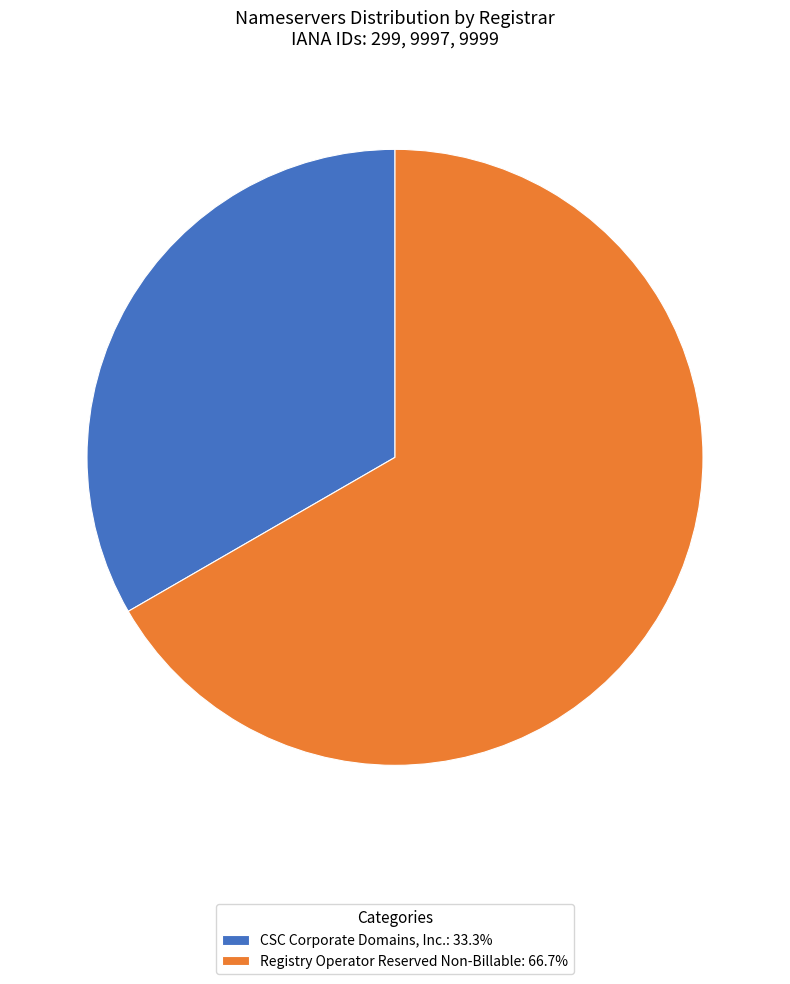

Is the sum of CSC Corporate Domains, Inc.: 33.3% and Registry Operator Reserved Non-Billable: 66.7% greater than half?

Yes